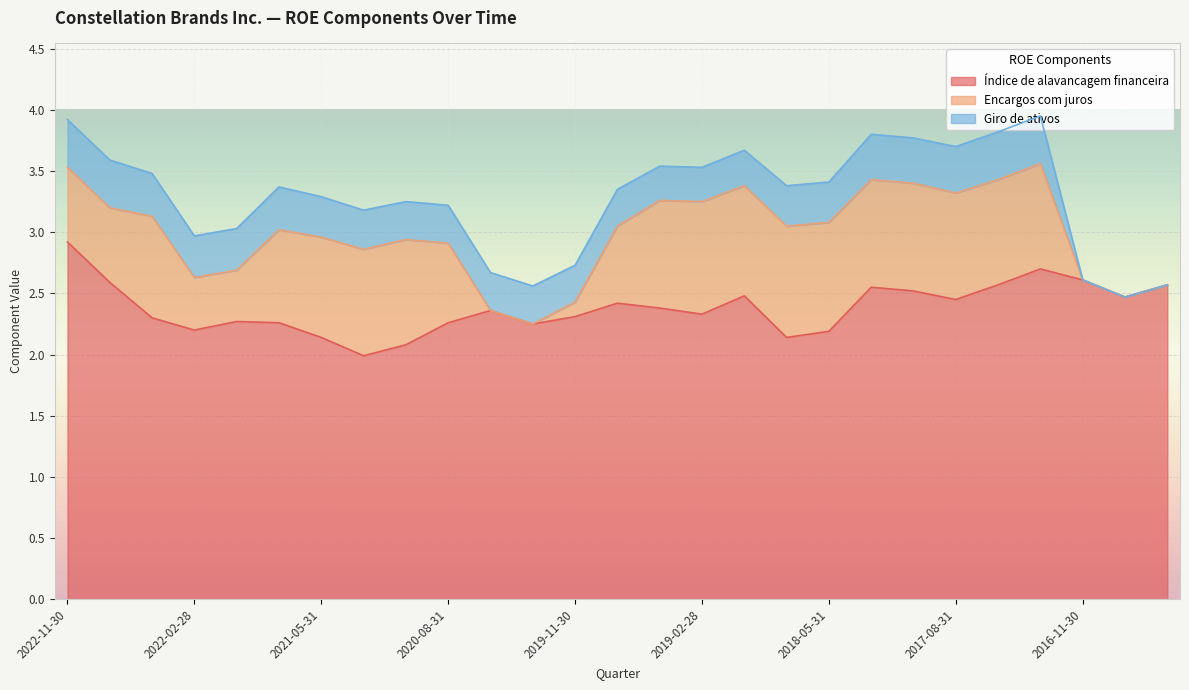

What are all the series names shown in the legend?

Índice de alavancagem financeira, Encargos com juros, Giro de ativos